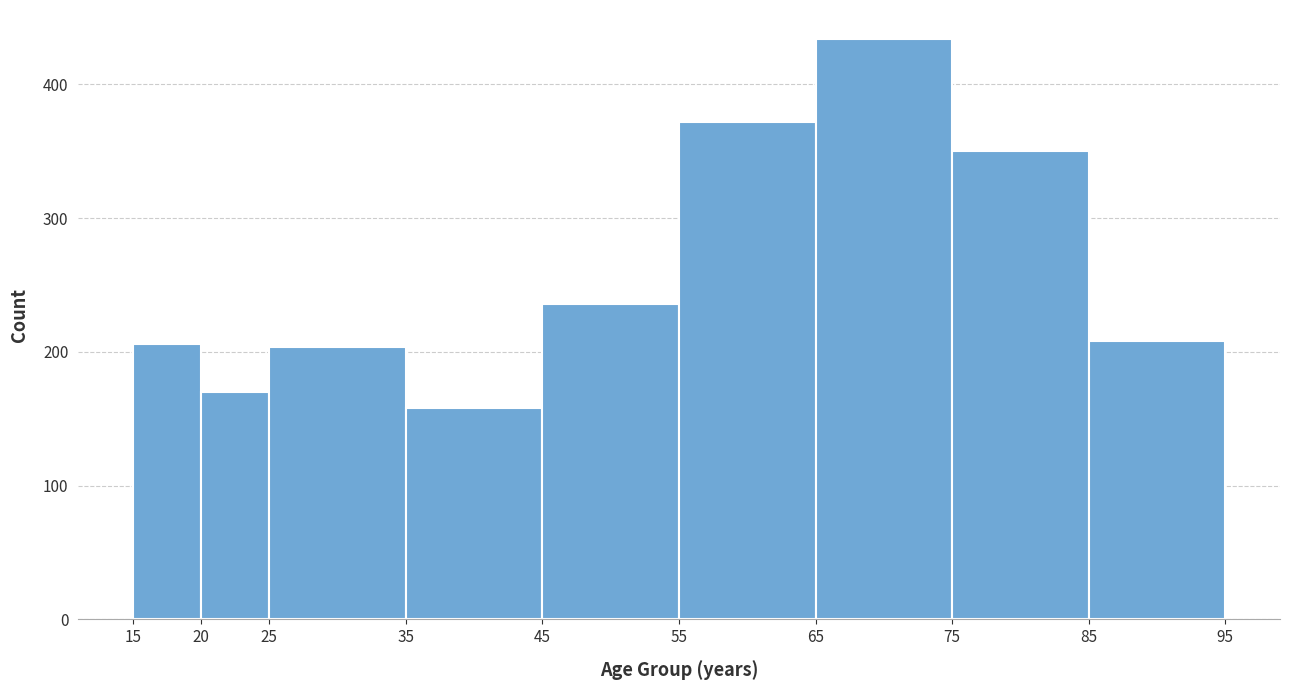

How tall is the bar that spans 85 to 95 on the x-axis? The values are not printed on the chart, so give them approximately, as read against the axis.

210